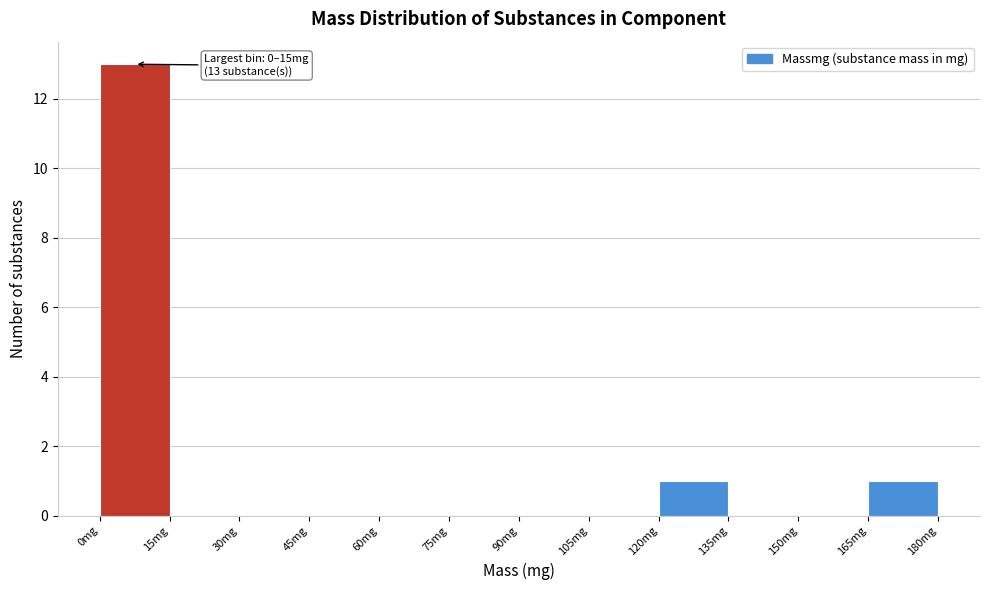

Over which range of the x-axis is the bar tallest?

0 to 15